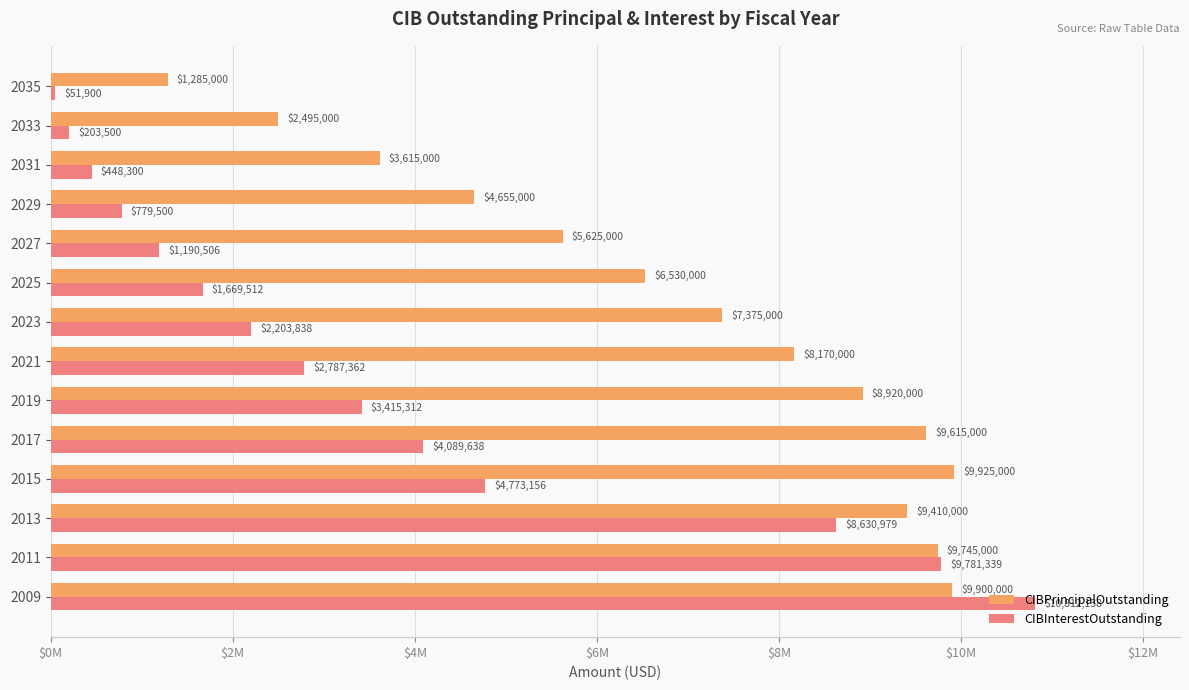

What is the lowest value of the CIBInterestOutstanding series?

51900.0